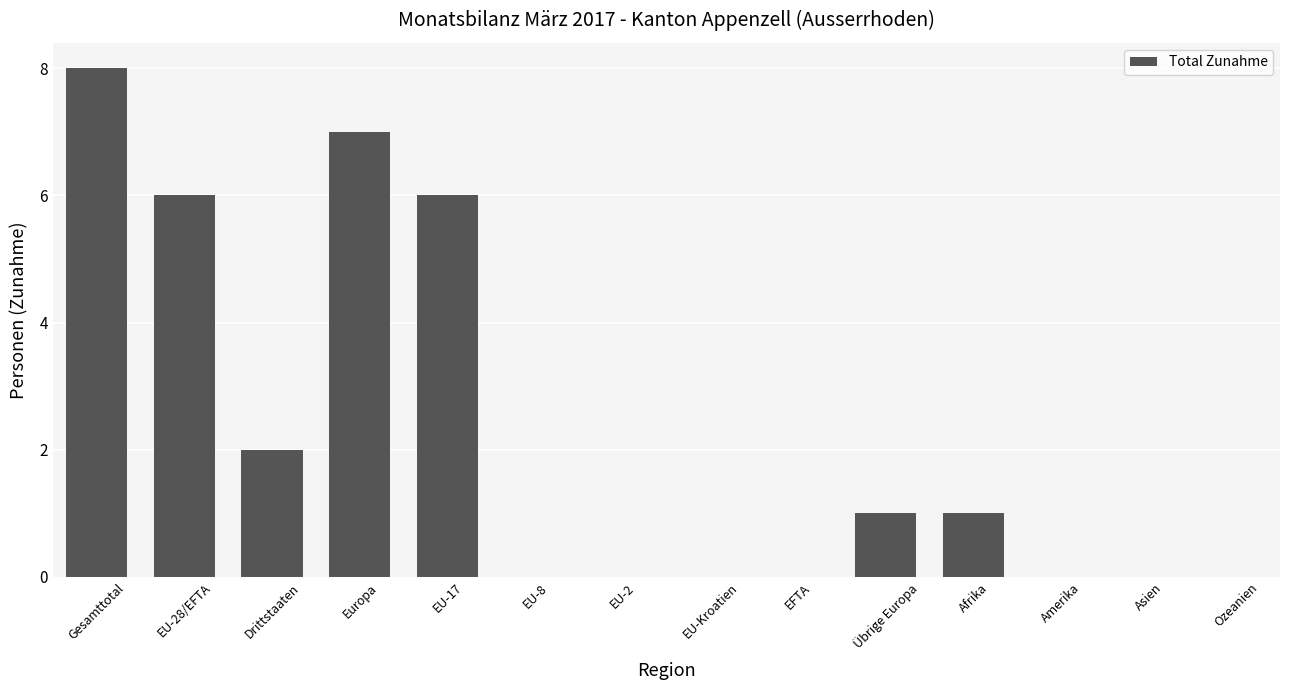

Is it true that the value at EU-Kroatien is -5?

False